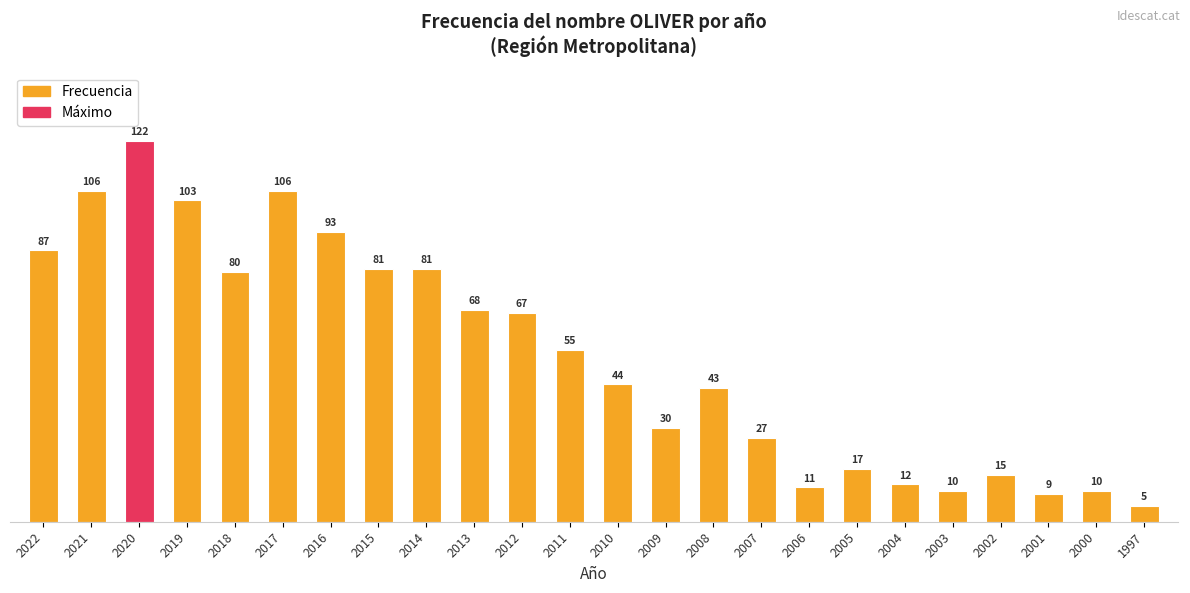

What is the sum of all values?

1282